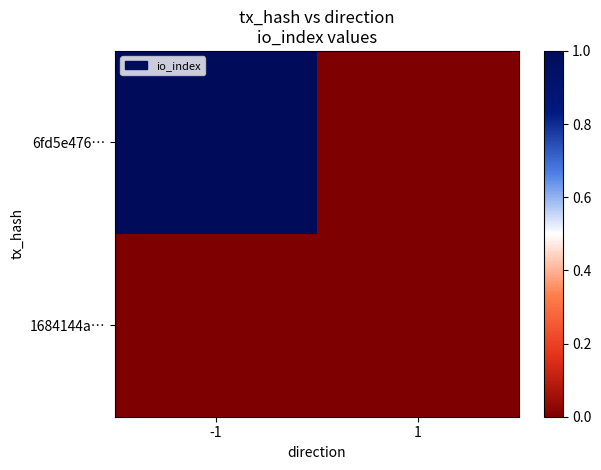

Rank the series at -1 from lowest to highest value.

1684144a…, 6fd5e476…